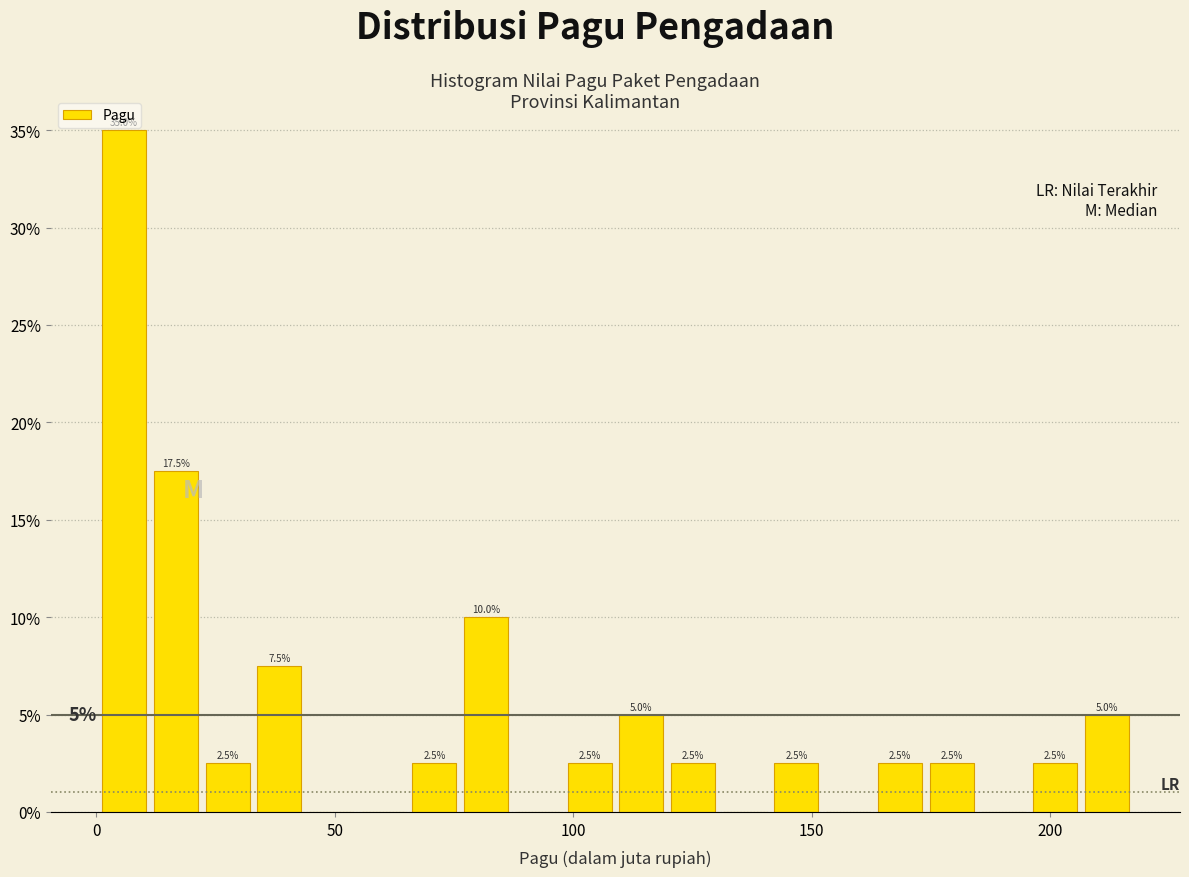

Read against the x-axis, roughly where is the centre of the tallest bar?

5